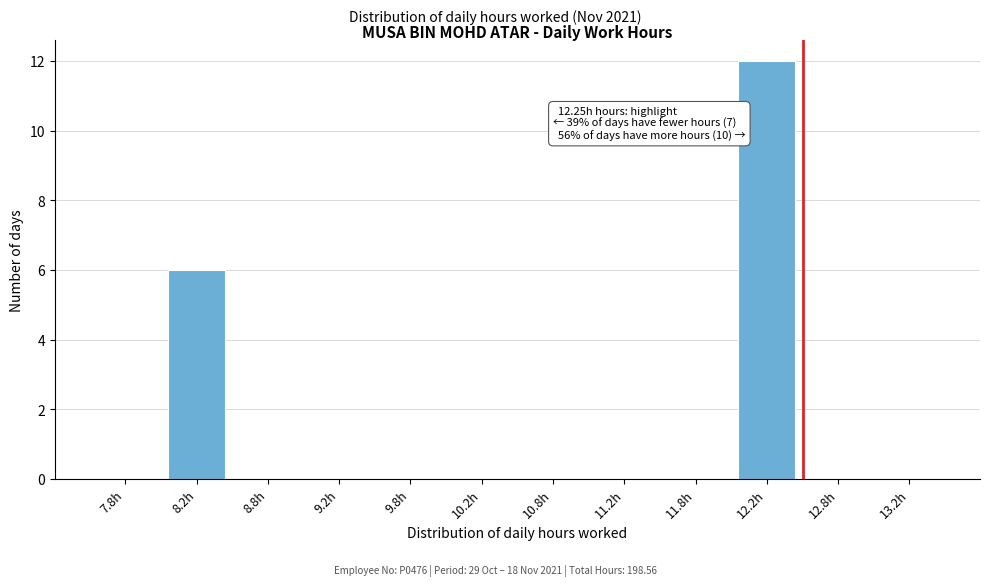

Reading left to right, extract all data points from this chart.

7.8h=0	8.2h=6	8.8h=0	9.2h=0	9.8h=0	10.2h=0	10.8h=0	11.2h=0	11.8h=0	12.2h=12	12.8h=0	13.2h=0